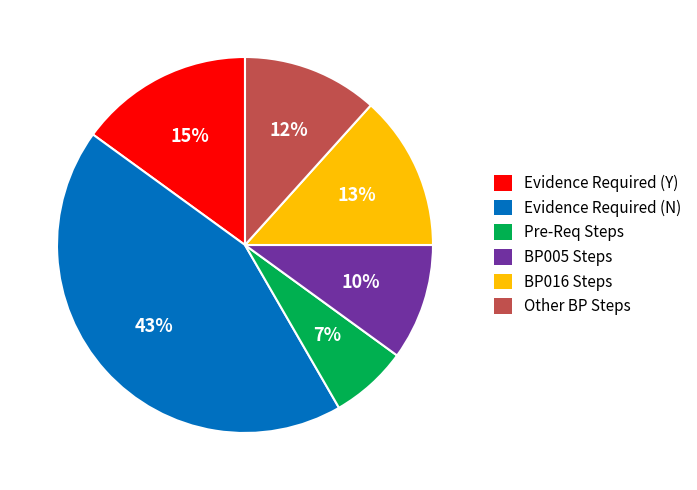

Rank the categories by value from lowest to highest.

Pre-Req Steps, BP005 Steps, Other BP Steps, BP016 Steps, Evidence Required (Y), Evidence Required (N)